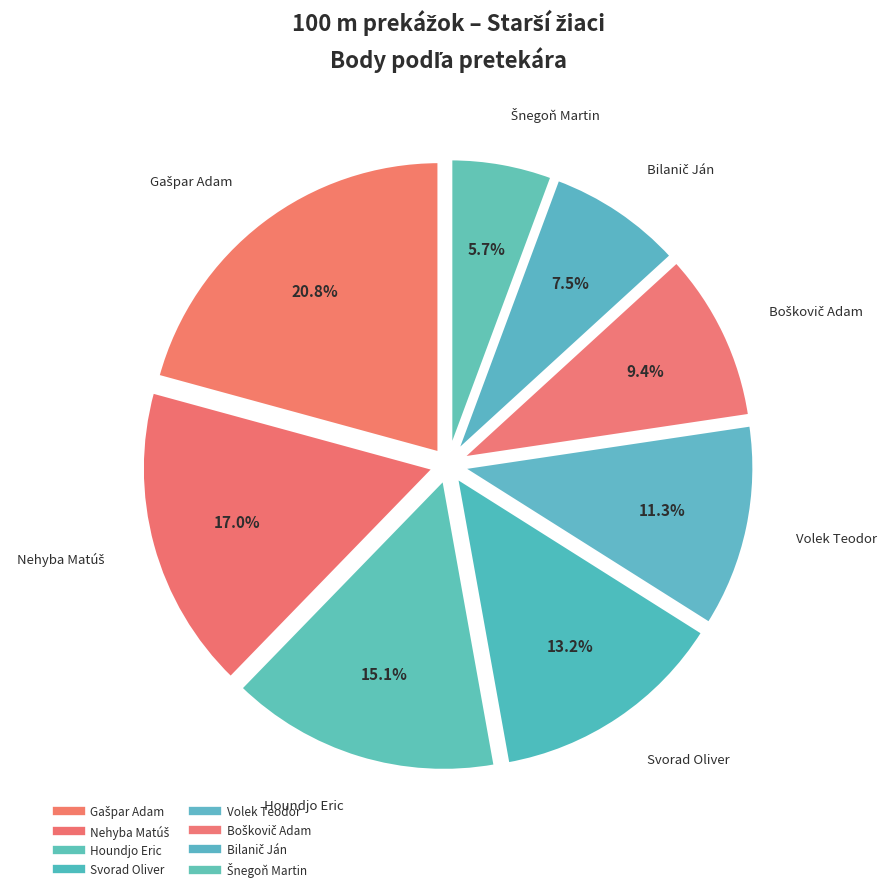

How many segments does this pie chart have?

8